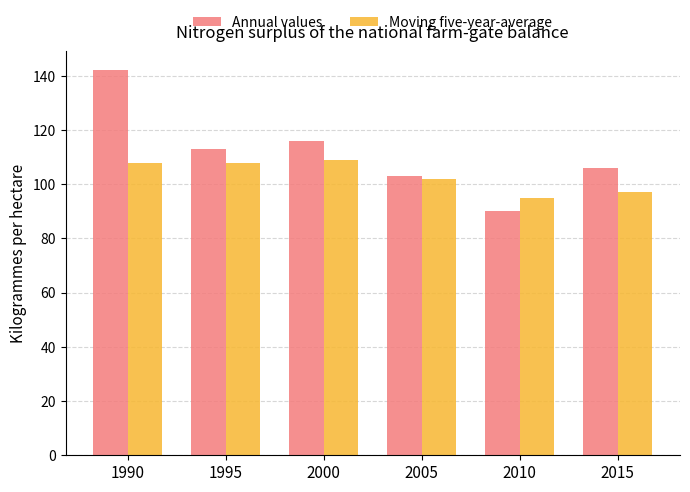

What is the difference between the second highest and second lowest values in the Annual values series?

13